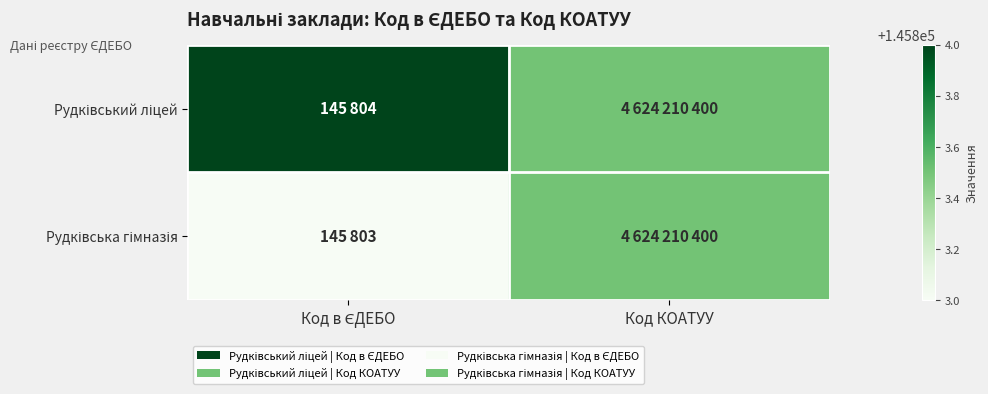

List the series in order of their overall mean, highest first.

Рудківський ліцей, Рудківська гімназія